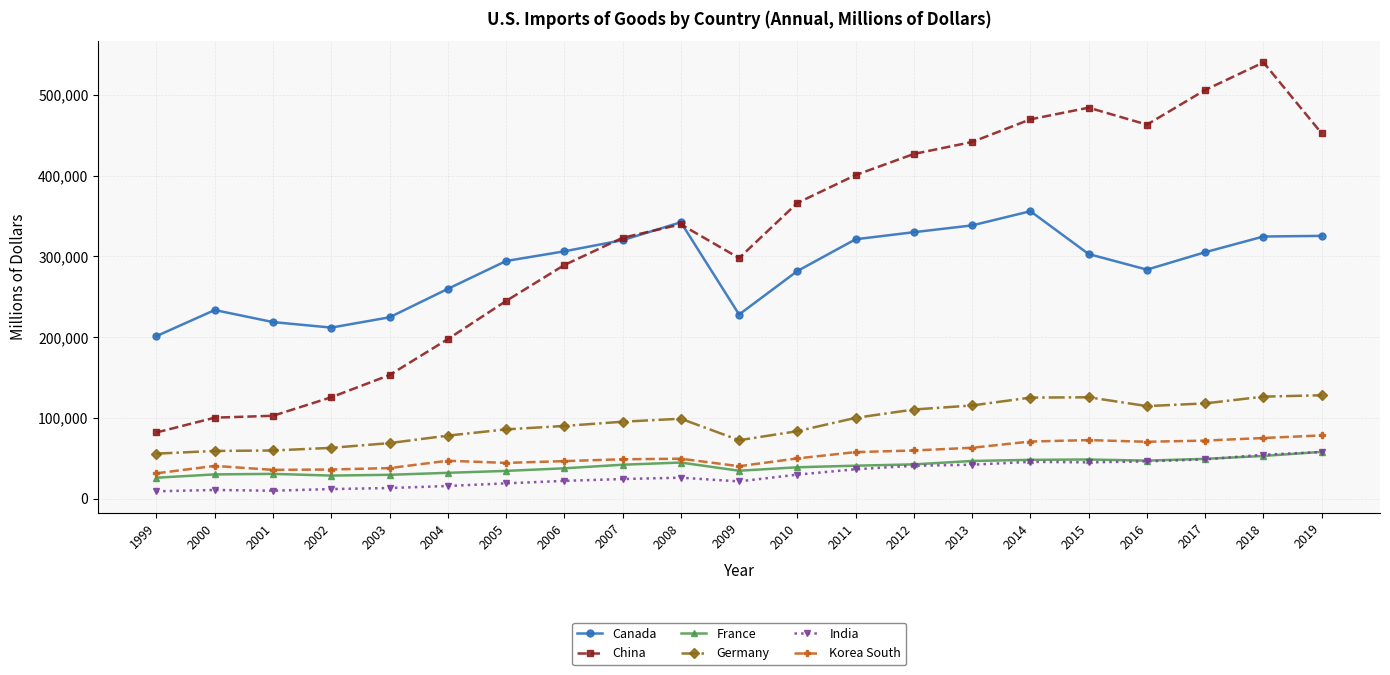

What is the value of the Canada point at the 10th from the left?

342190